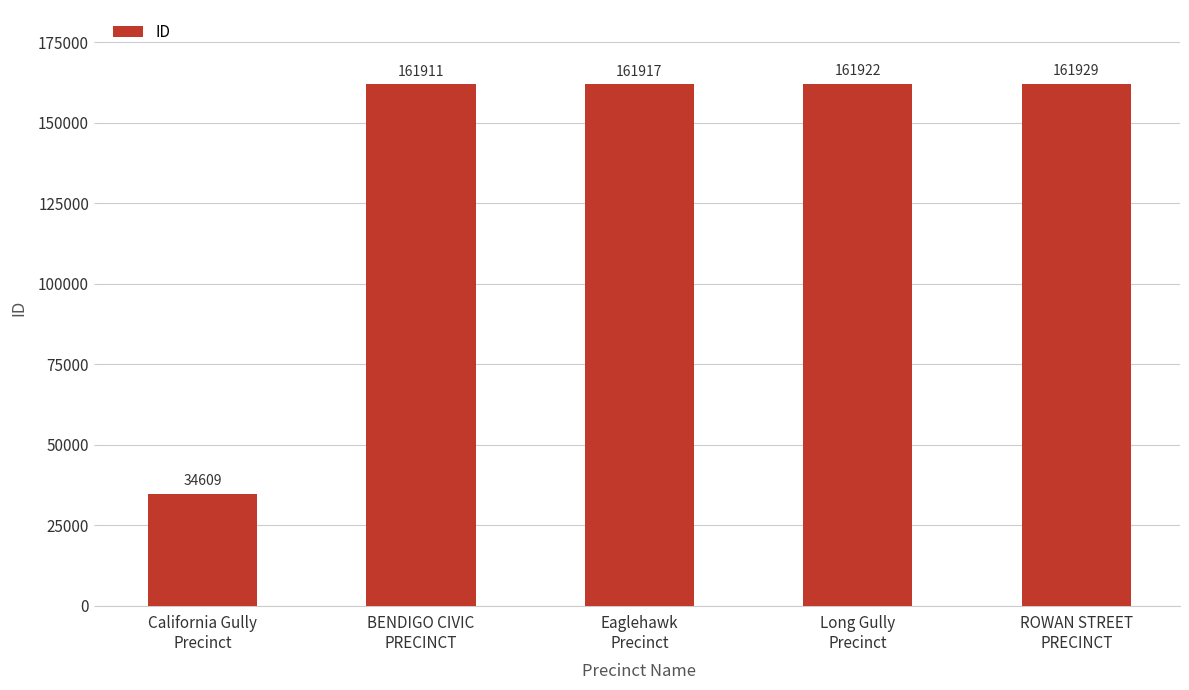

What is the difference between the maximum and minimum values?

127320